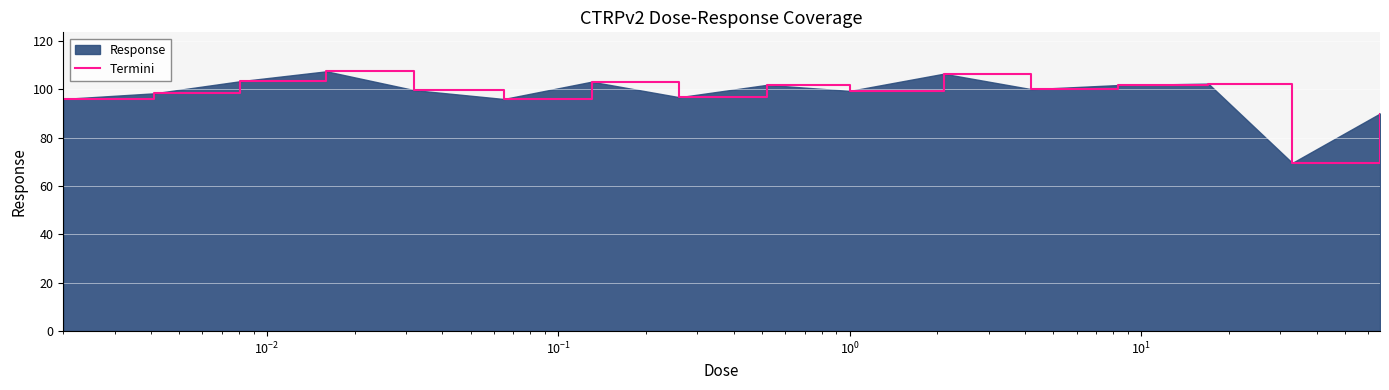

What is the minimum value shown in the chart?

69.6